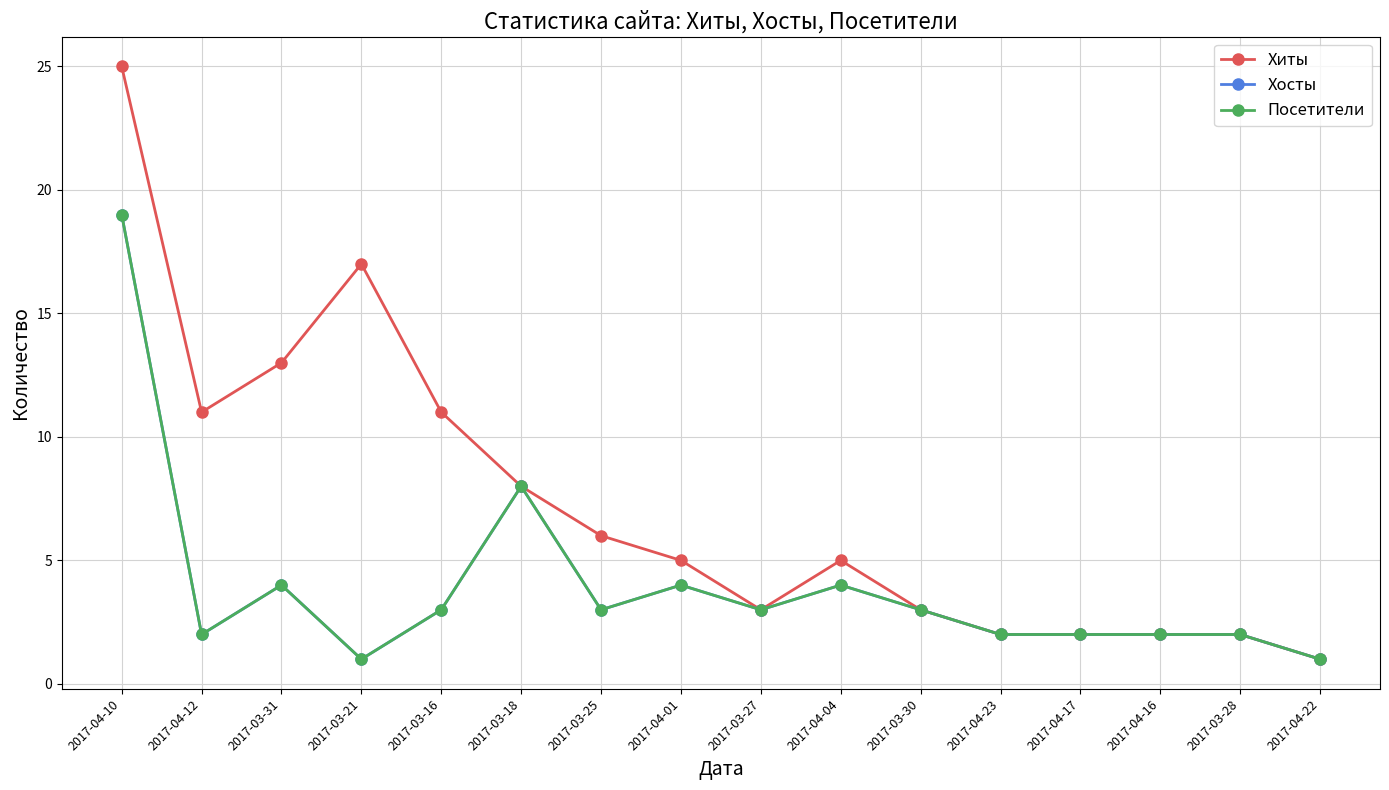

Is this an area chart (filled region under the line)?

No